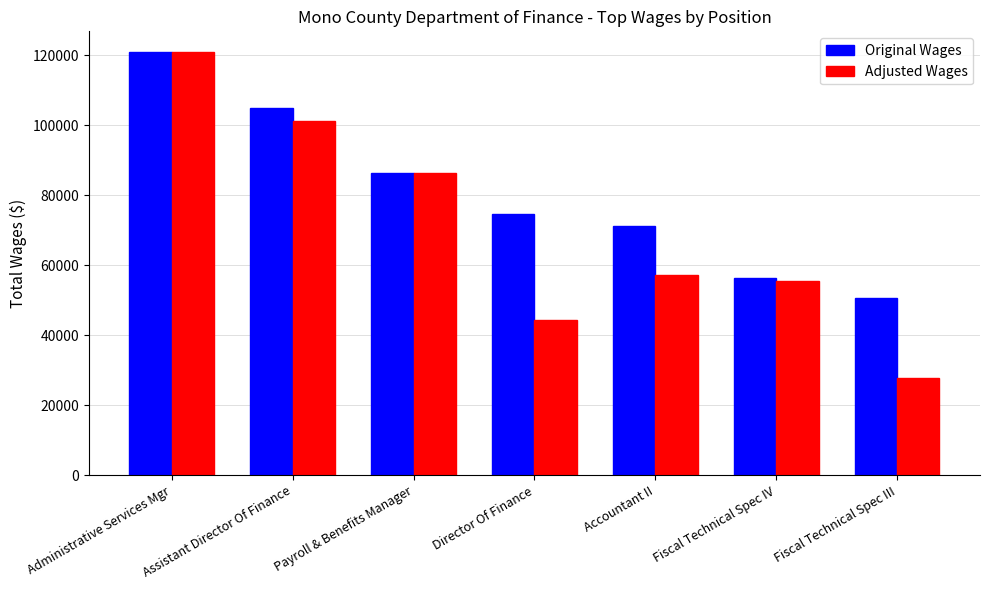

What is the label of the 4th bar from the left?

Director Of Finance